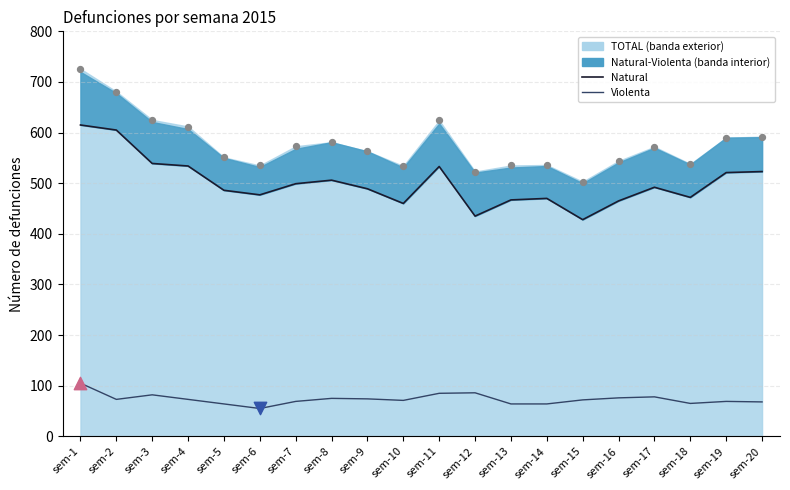

At how many categories does at least one series exceed 703?

1